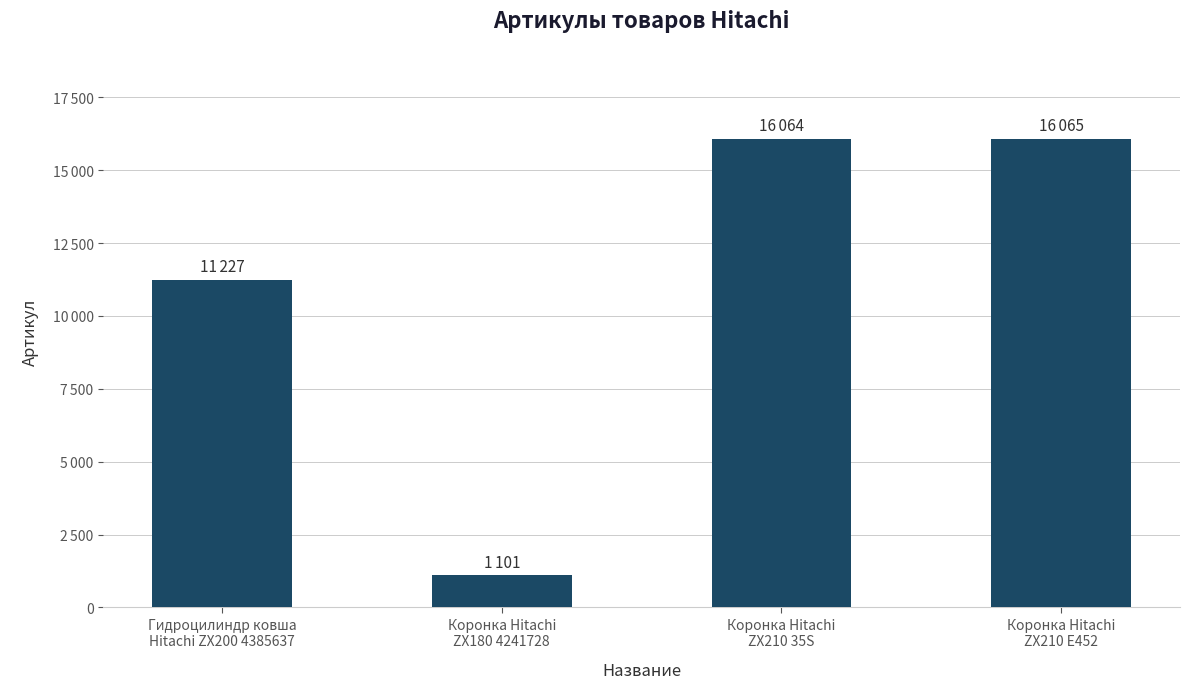

True or false: the data shows 11227 at Гидроцилиндр ковша
Hitachi ZX200 4385637.

True